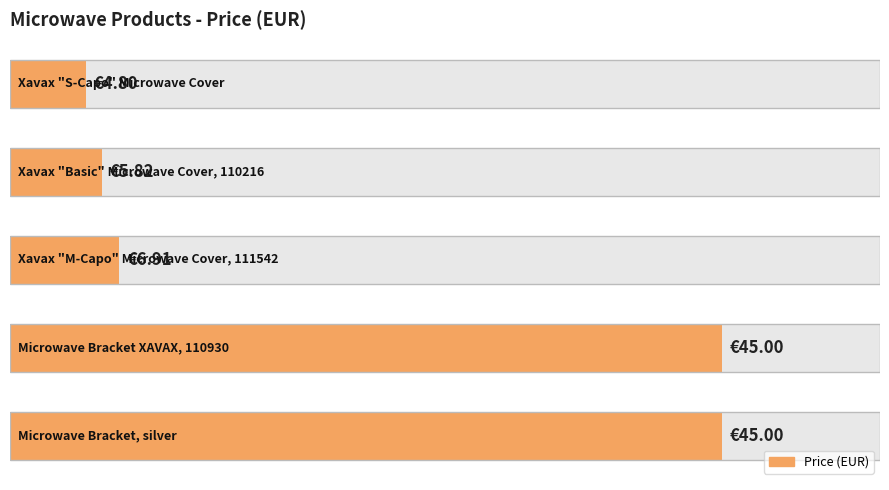

How many data points does each series have?

5